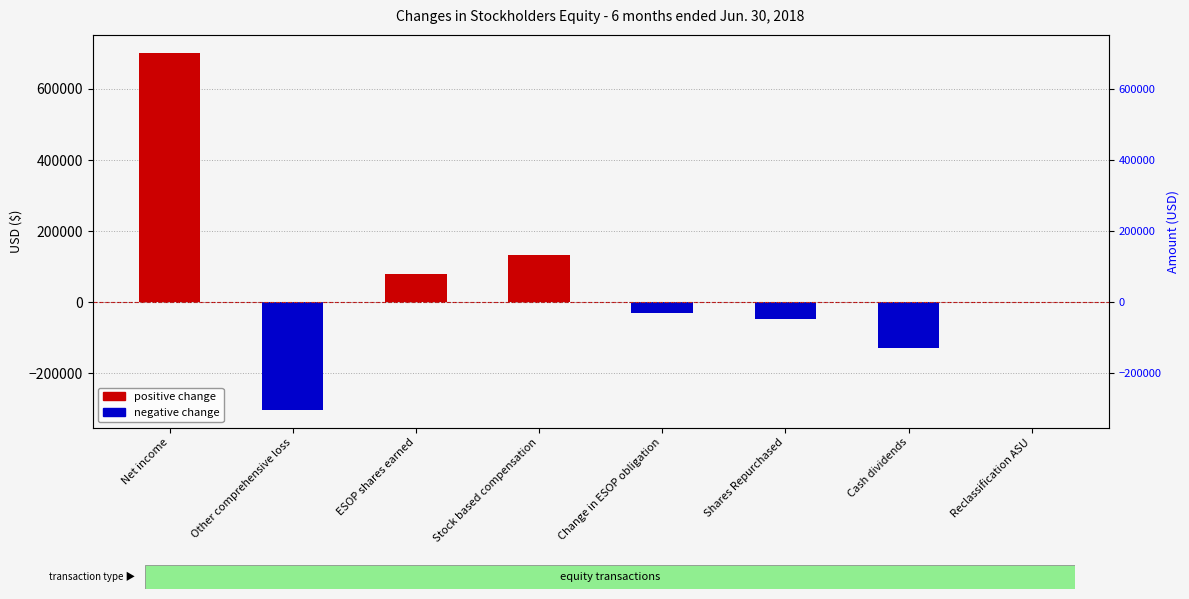

What is the maximum value shown in the chart?

701800